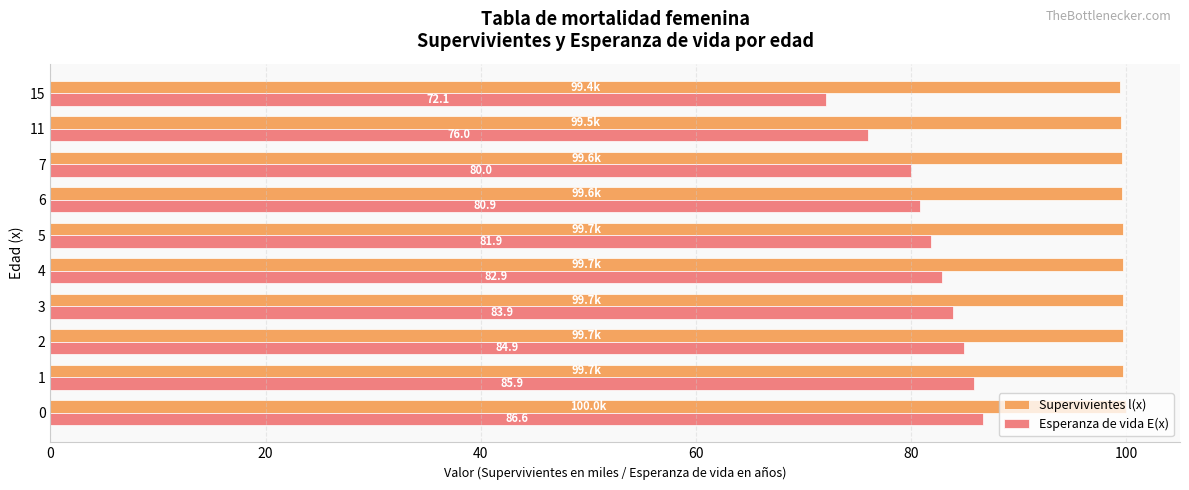

Where is Esperanza de vida E(x) nearest to the value 79?

7